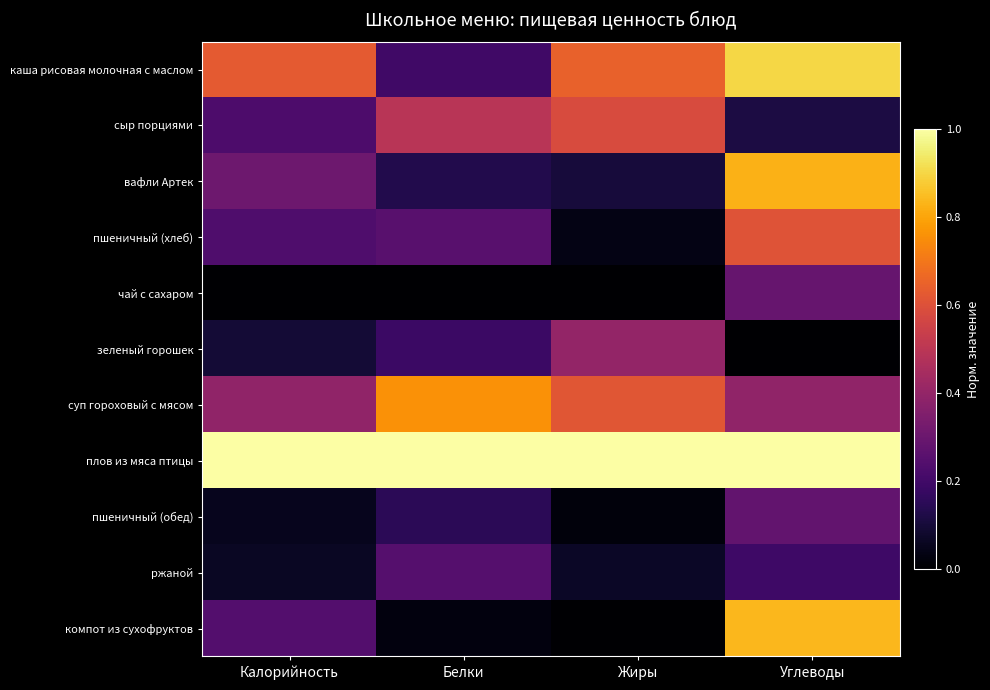

Which series has the largest total across all categories?

плов из мяса птицы